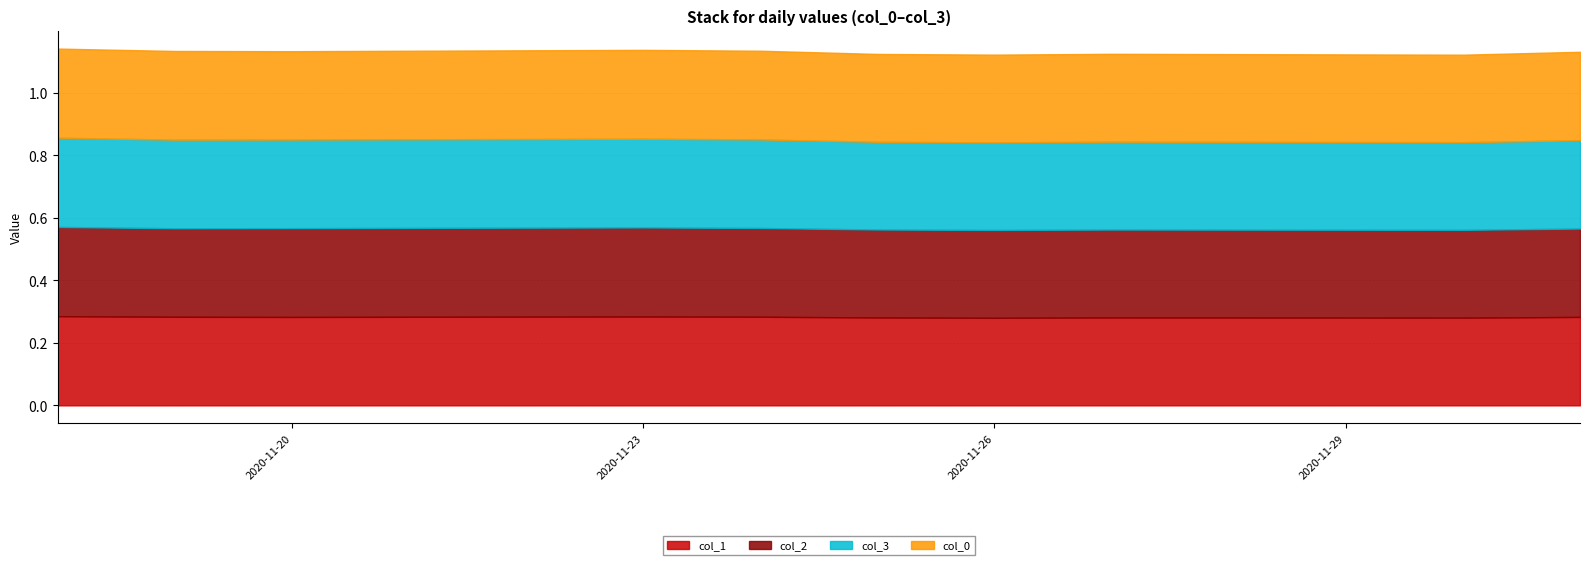

What is the sum of all col_0 values?

2.8